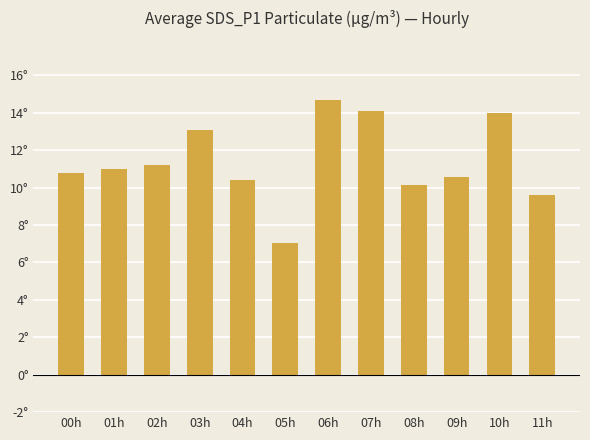

What is the smallest value displayed?

7.0